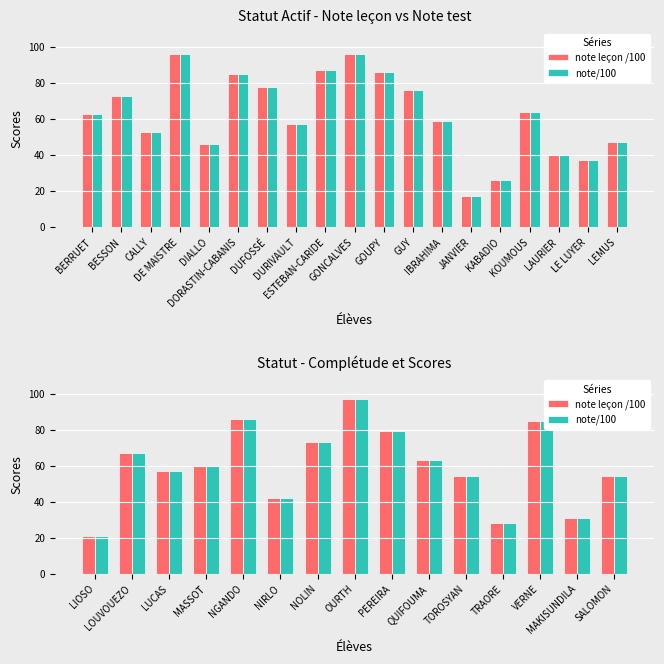

Are the bars grouped side by side (vs. stacked)?

Yes